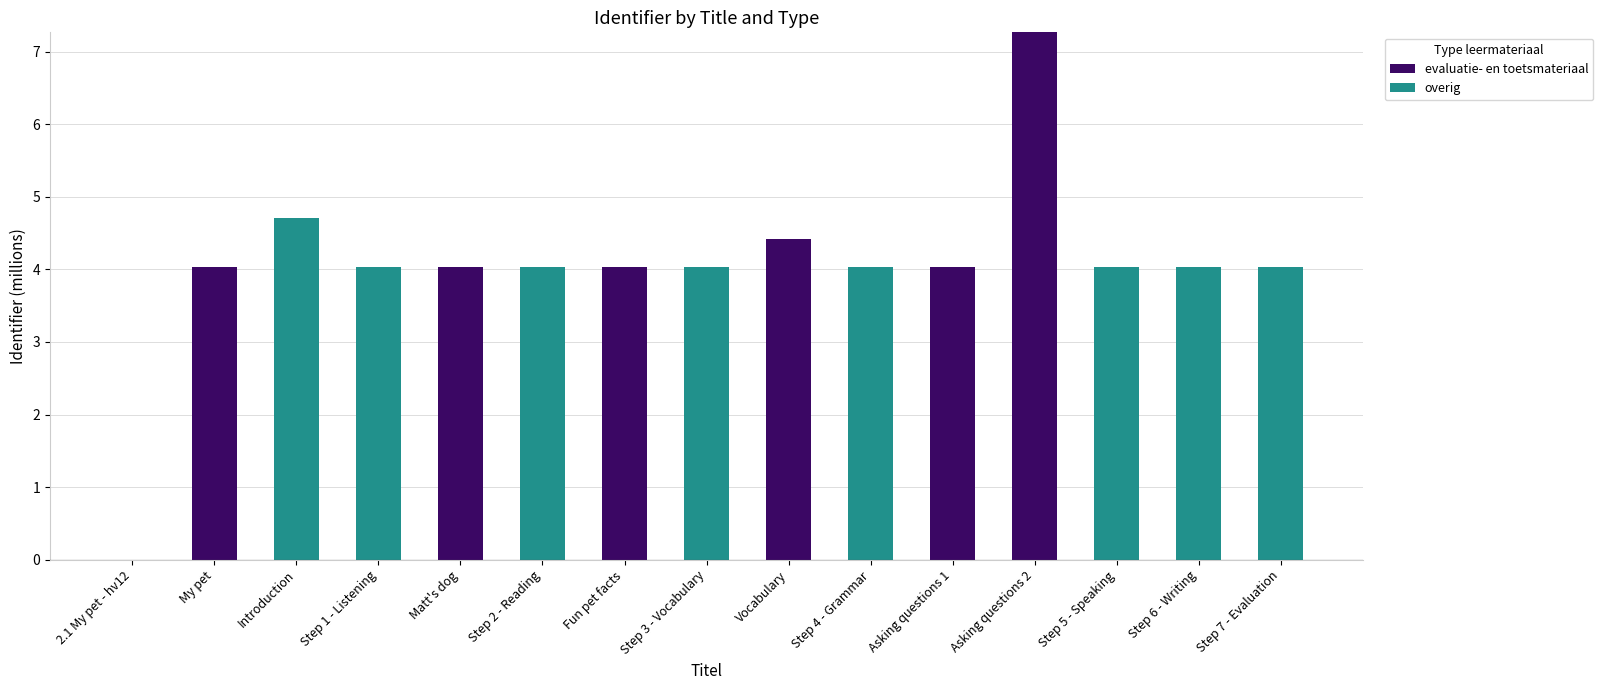

True or false: evaluatie- en toetsmateriaal has a value of 4.4 at Vocabulary.

True